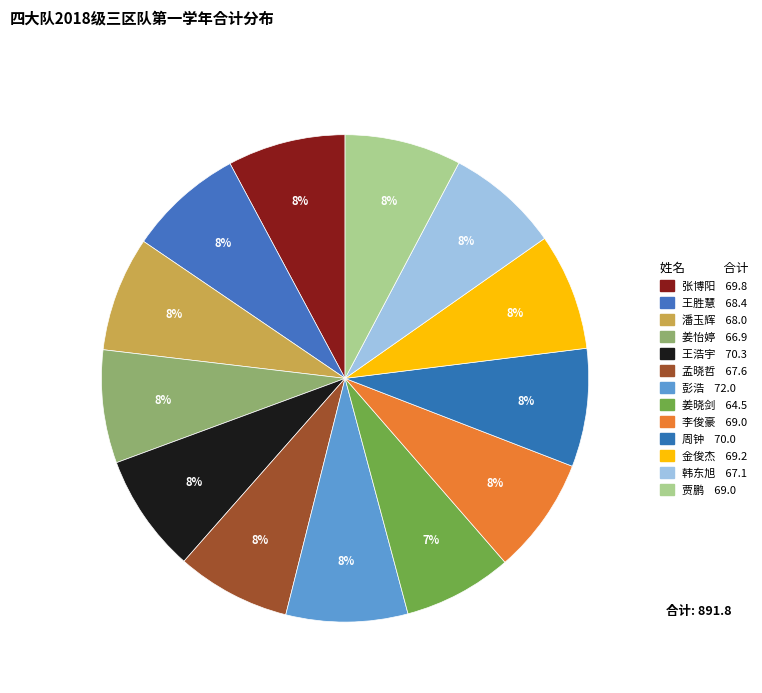

Rank the categories by value from lowest to highest.

姜晓剑, 姜怡婷, 韩东旭, 孟晓哲, 潘玉辉, 王胜慧, 李俊豪, 贾鹏, 金俊杰, 张博阳, 周钟, 王浩宇, 彭浩